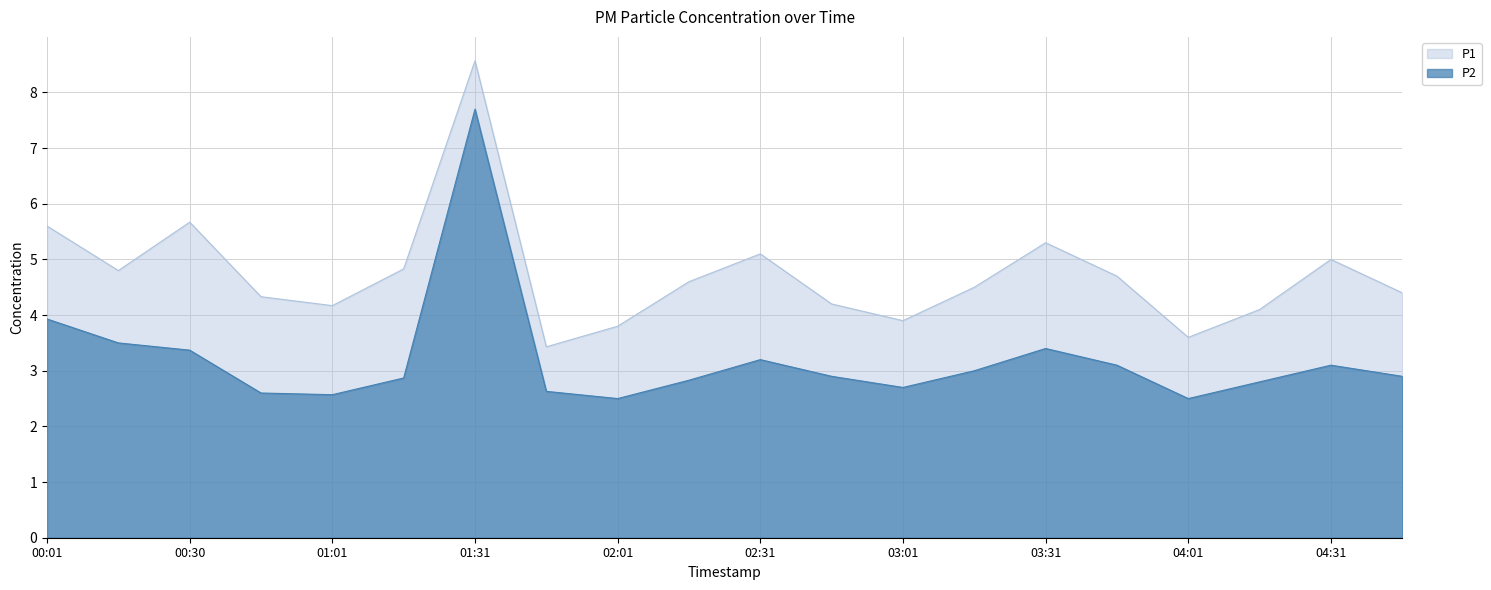

List the series in order of their peak value, lowest first.

P2, P1